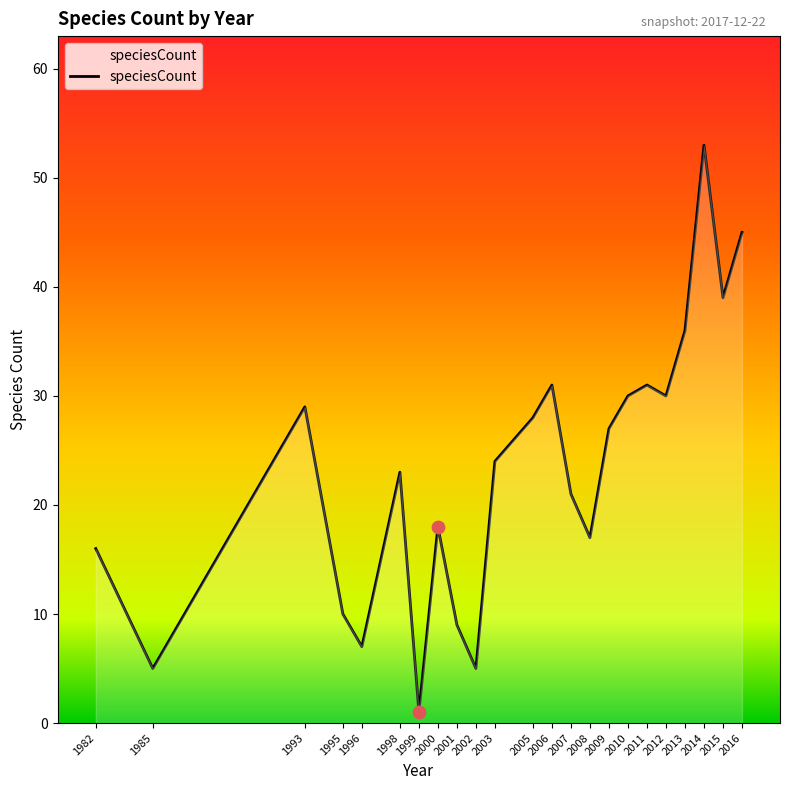

Between 2015 and 2011, which is larger?

2015